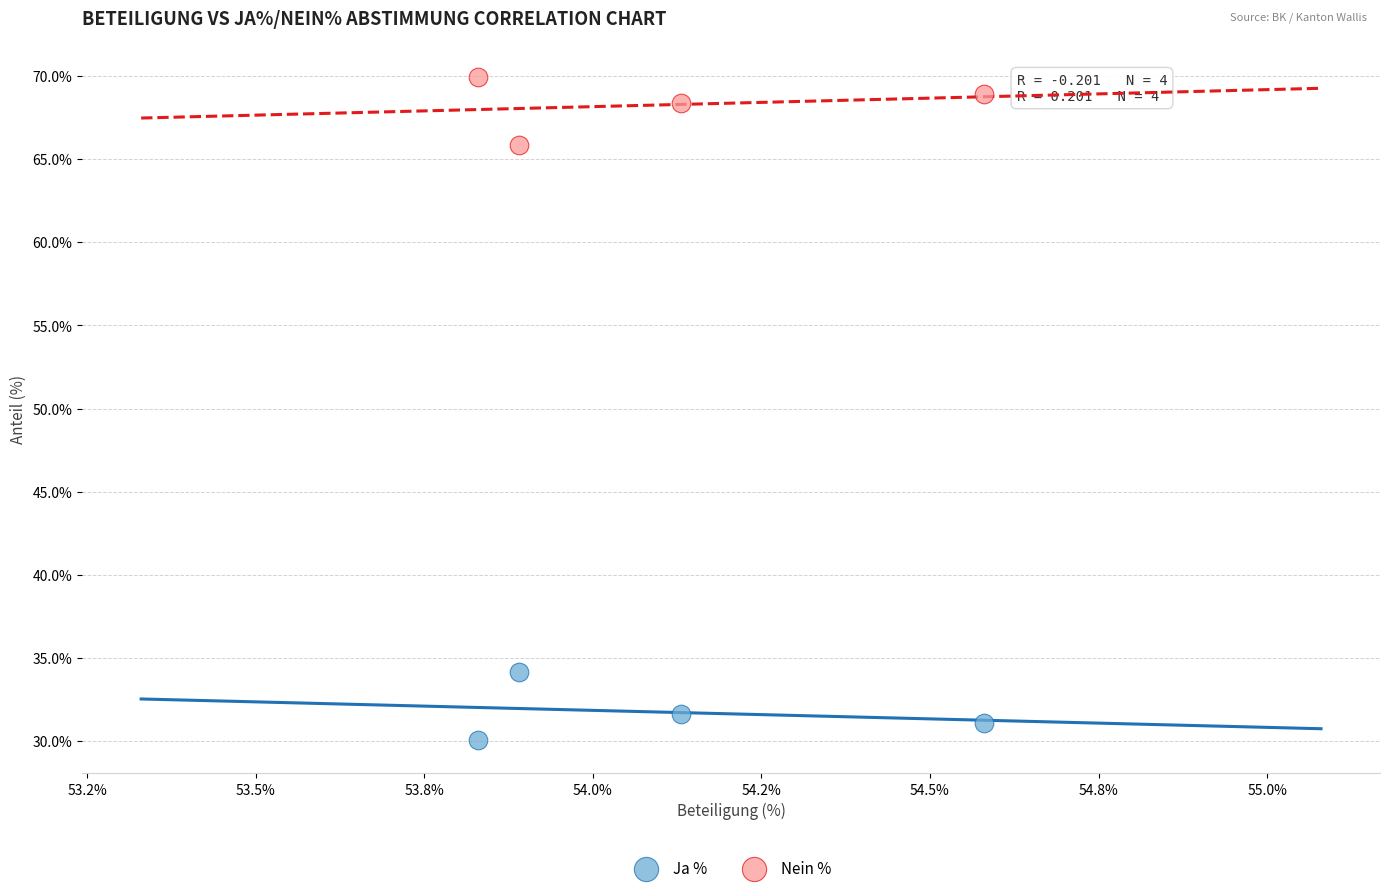

Which series contains the lowest Y value?

Ja %